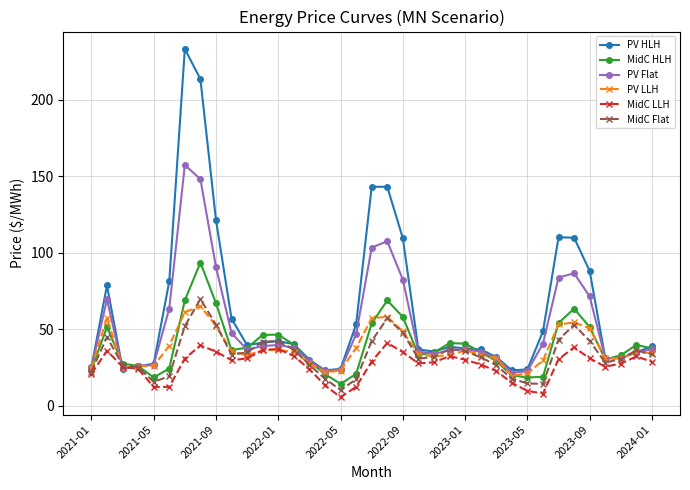

What is the greatest value displayed?

233.2